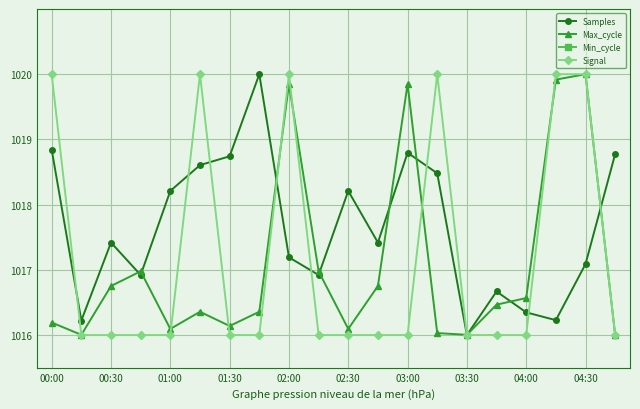

What is the lowest value of the Signal series?

1016.0